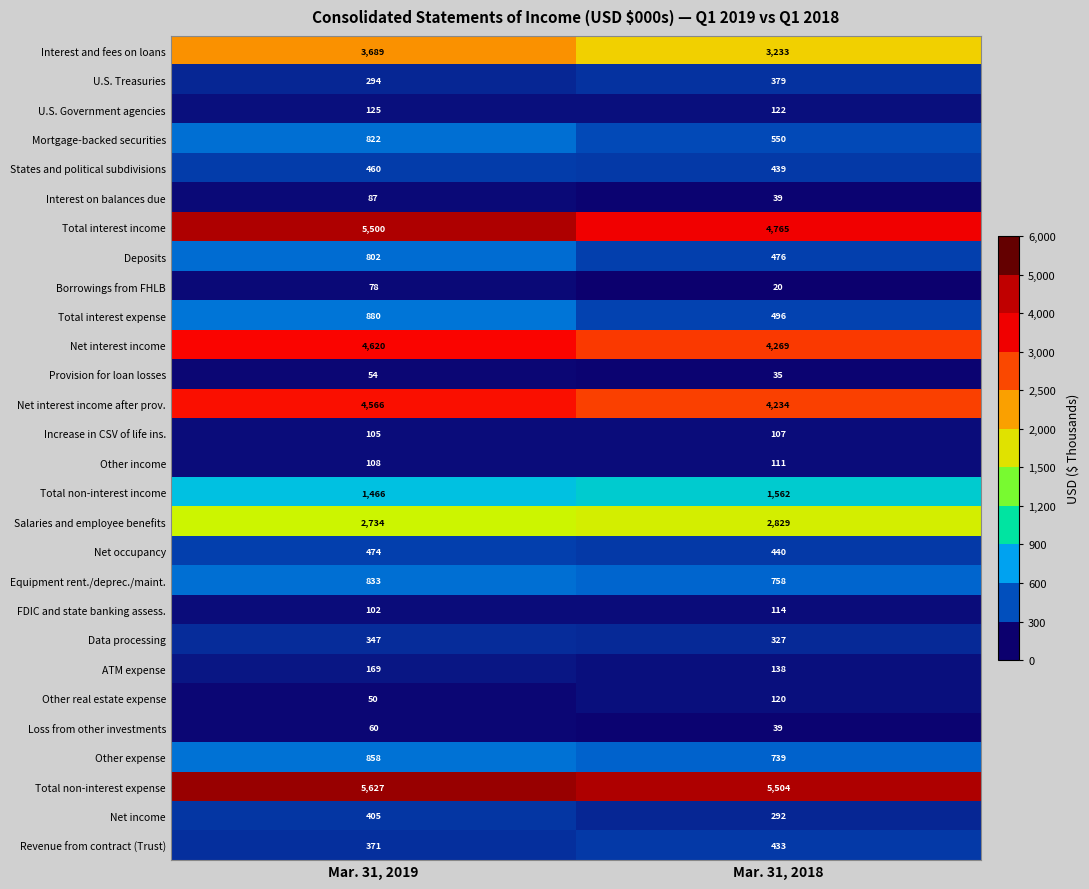

Which label corresponds to the largest value in the chart?

Mar. 31, 2019